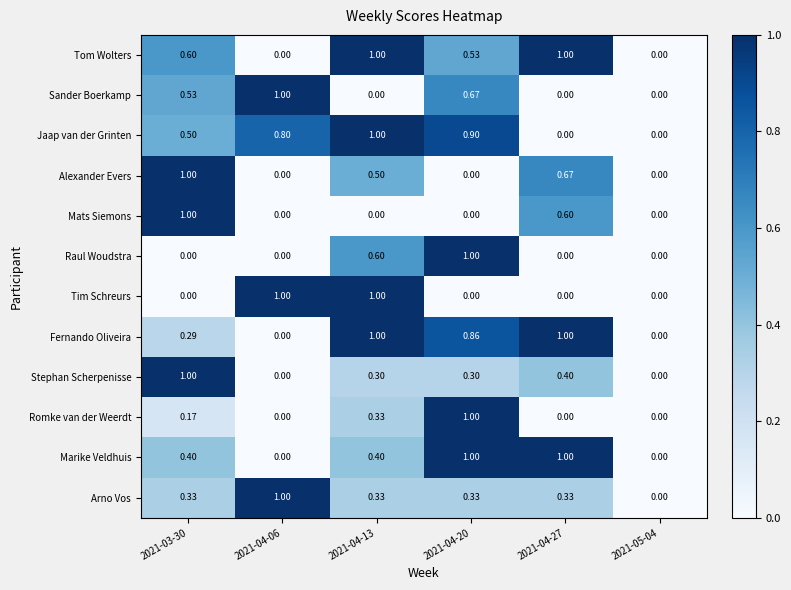

How many data points in Arno Vos are above 0?

5